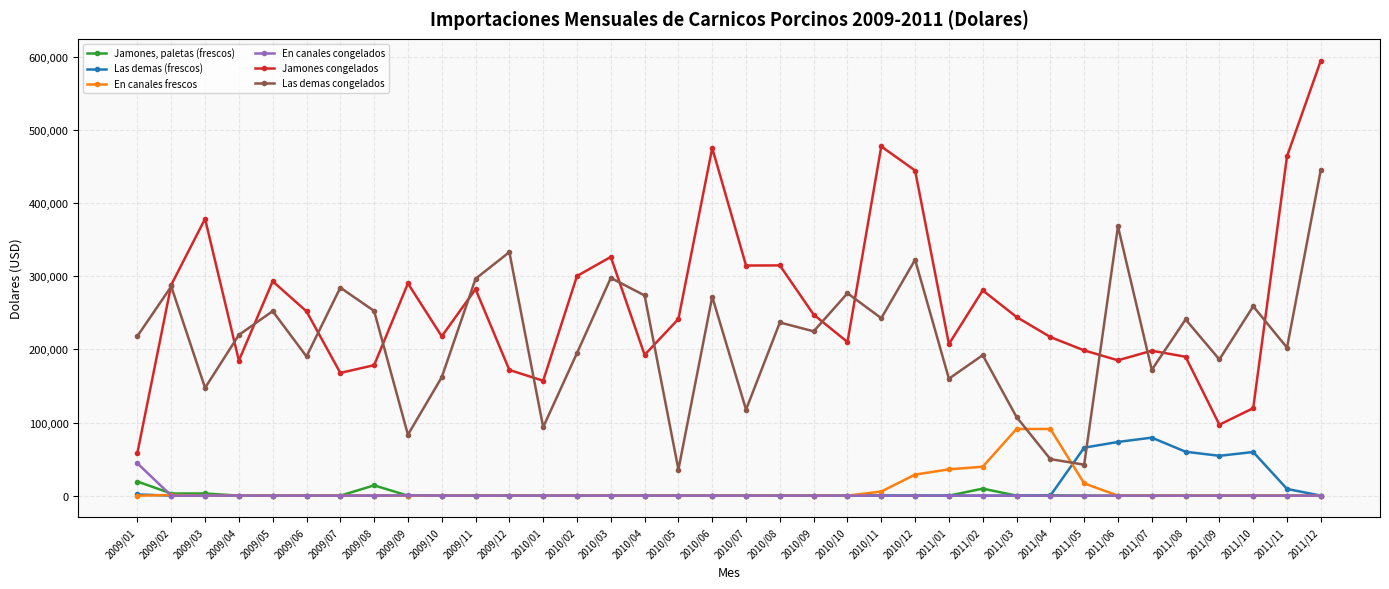

Read the Las demas congelados value at 2010/08.

236904.9